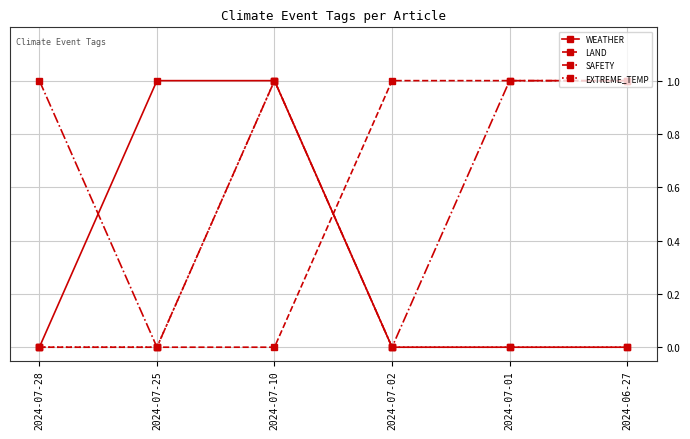

The LAND series shows 0 at 2024-06-27. True or false?

False